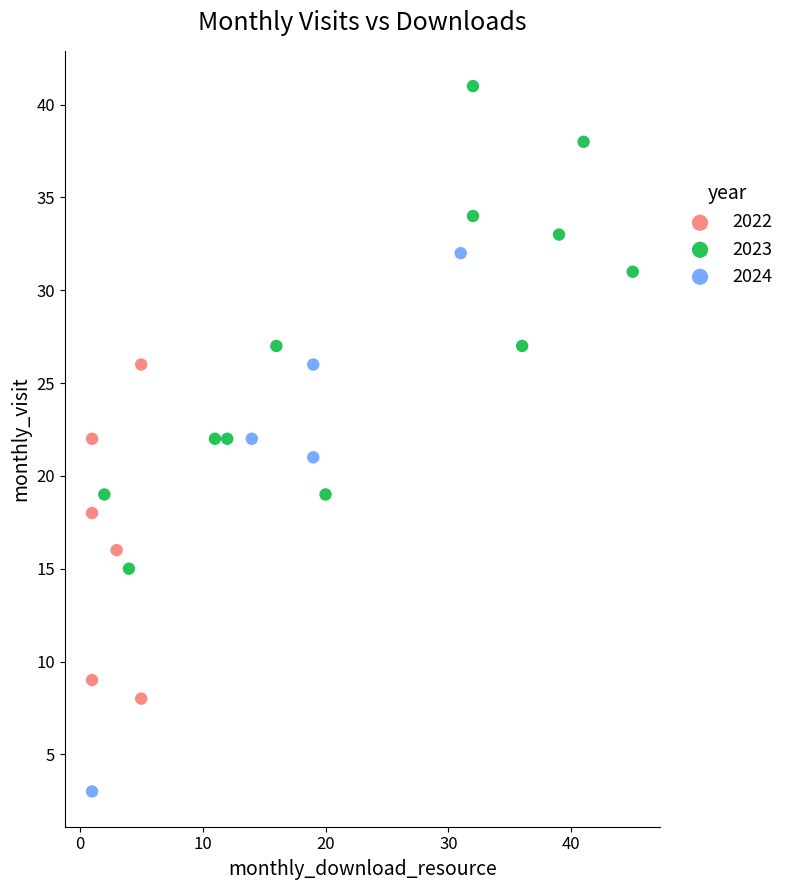

Which series reaches the maximum Y coordinate?

2023